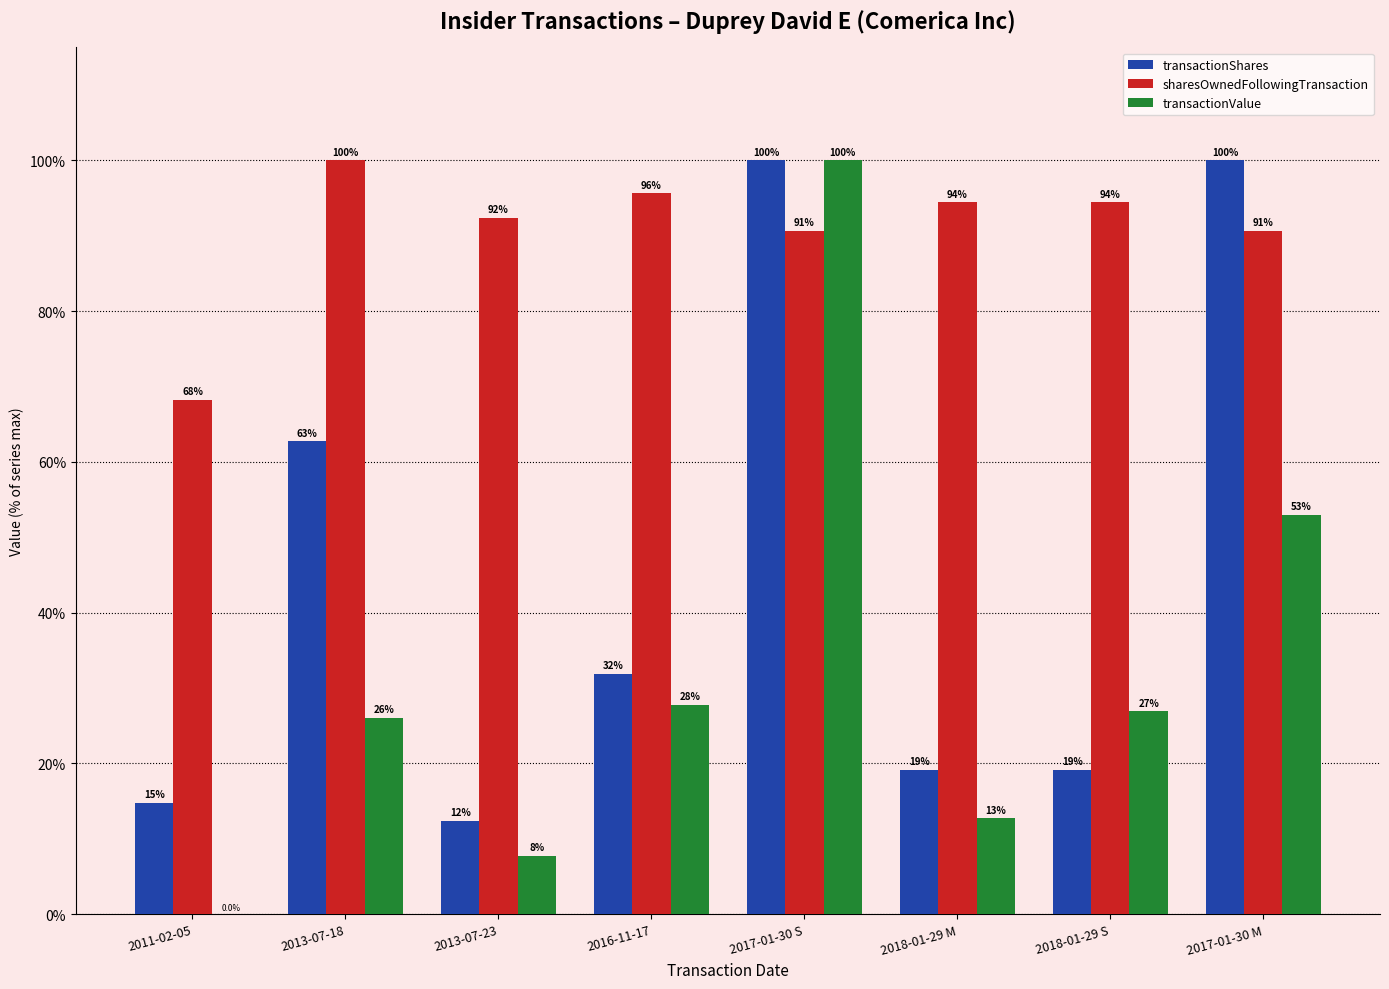

What is the total value across all series at 2011-02-05?

83.0